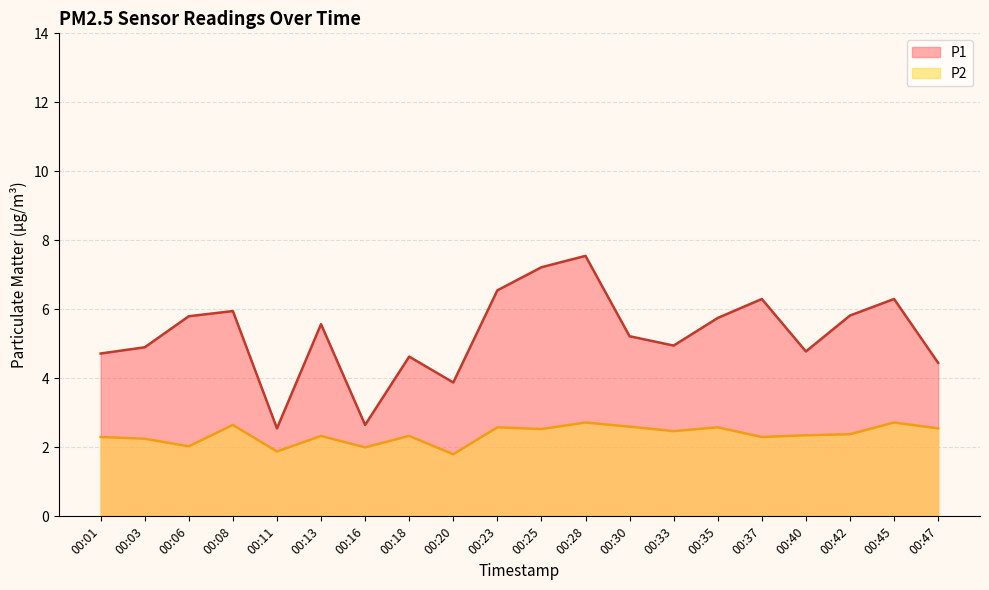

What is the minimum value shown in the chart?

1.8